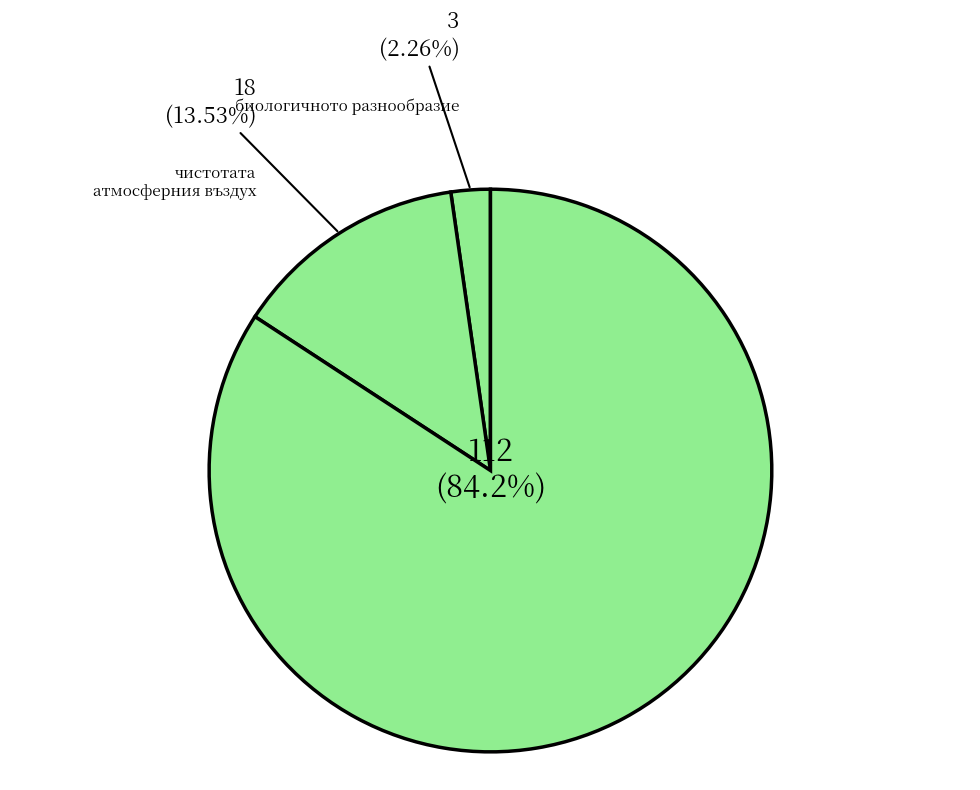

How many segments does this pie chart have?

3